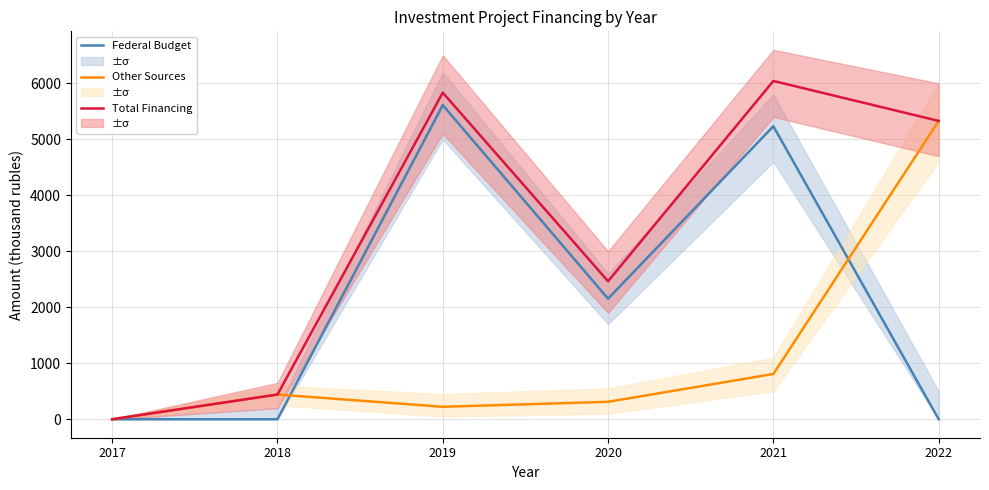

List the series in order of their peak value, highest first.

Total Financing, Federal Budget, Other Sources